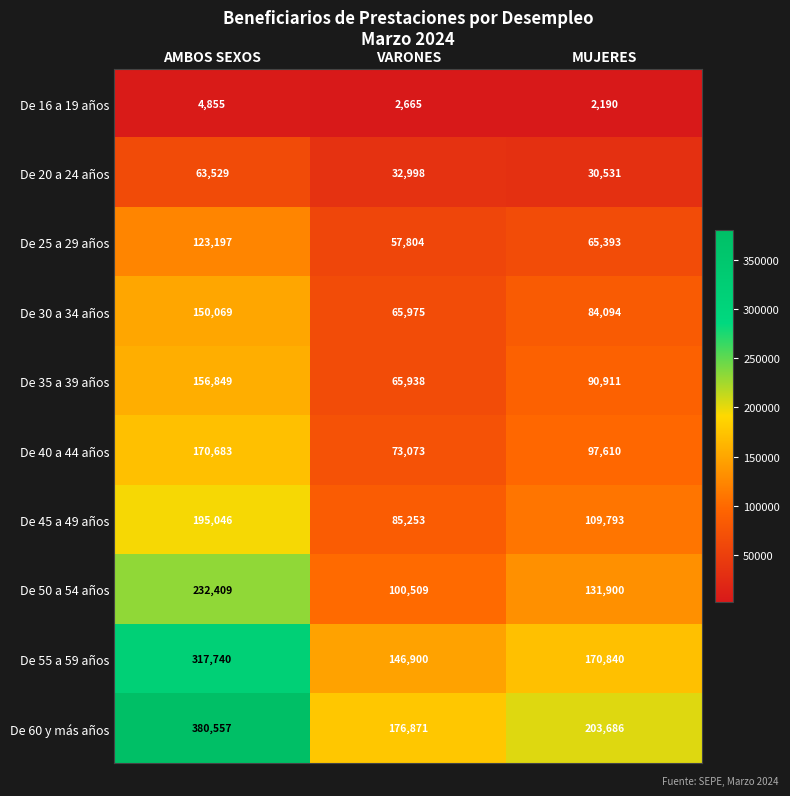

How many categories are shown in the chart?

3